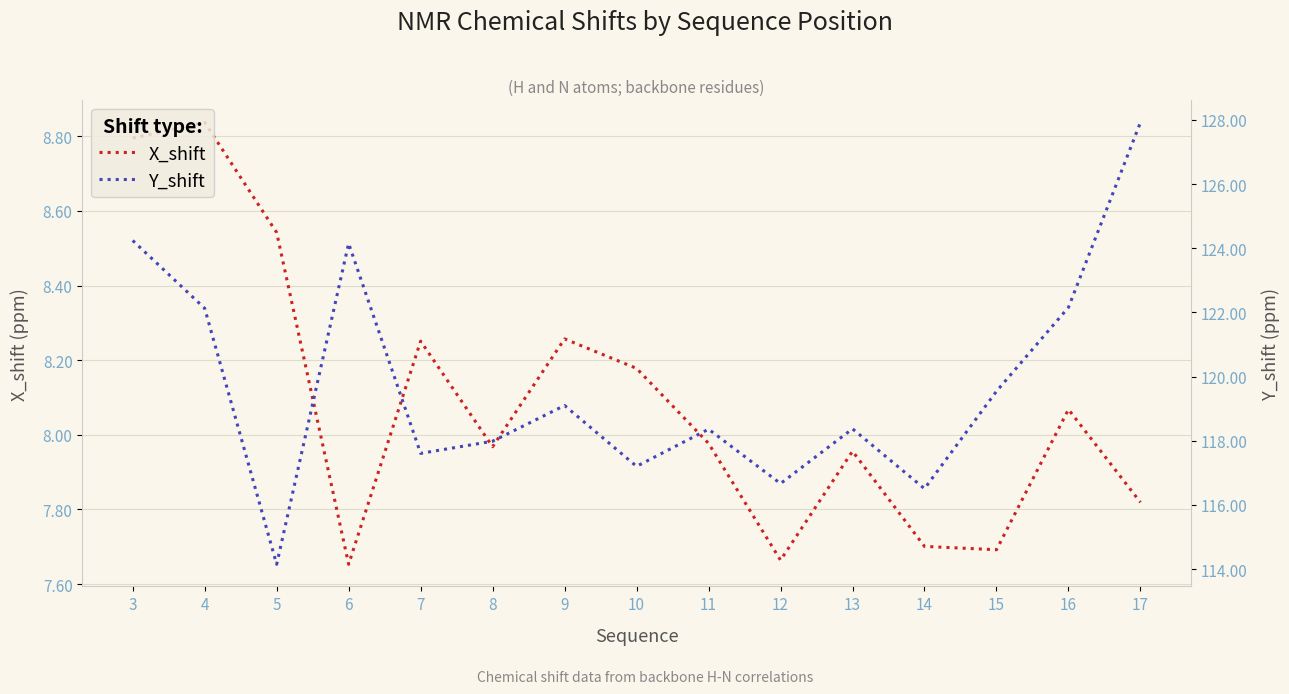

What is the value of the X_shift point at the 9th from the left?

8.0